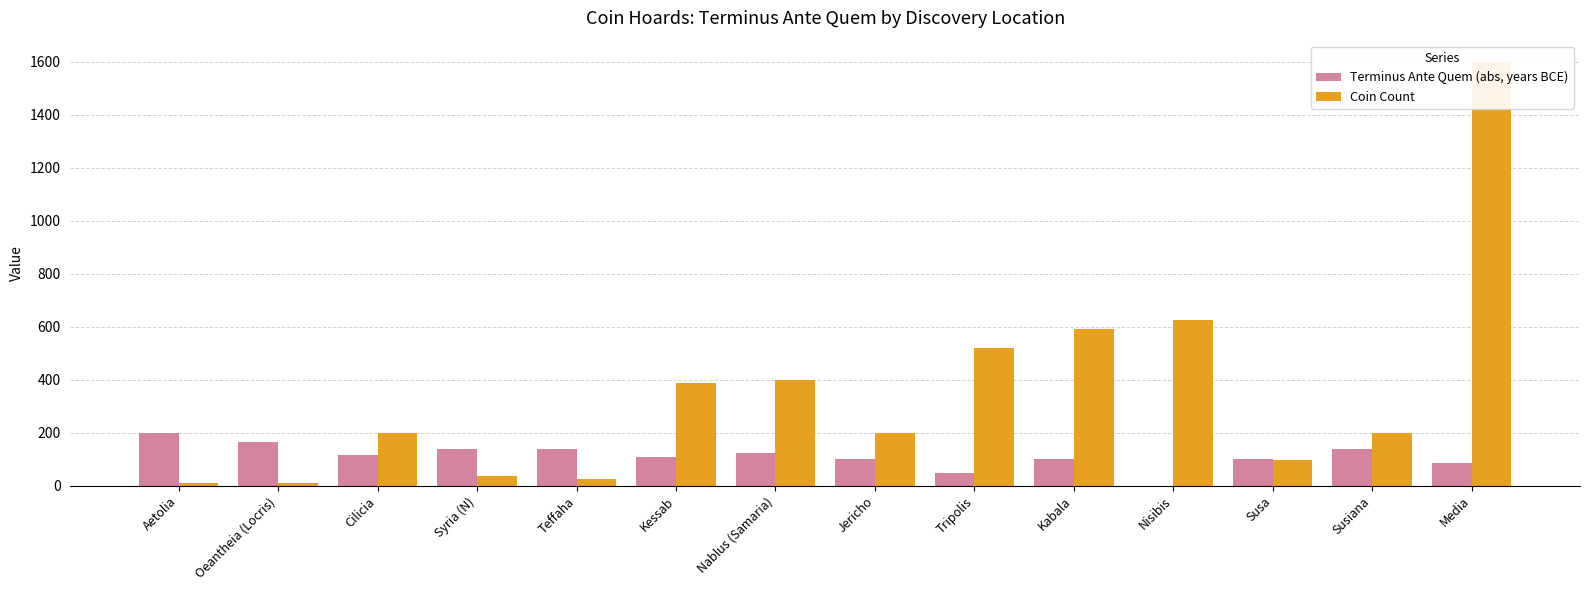

Is the value of Terminus Ante Quem (abs, years BCE) at Cilicia greater than the value of Coin Count at Kabala?

No